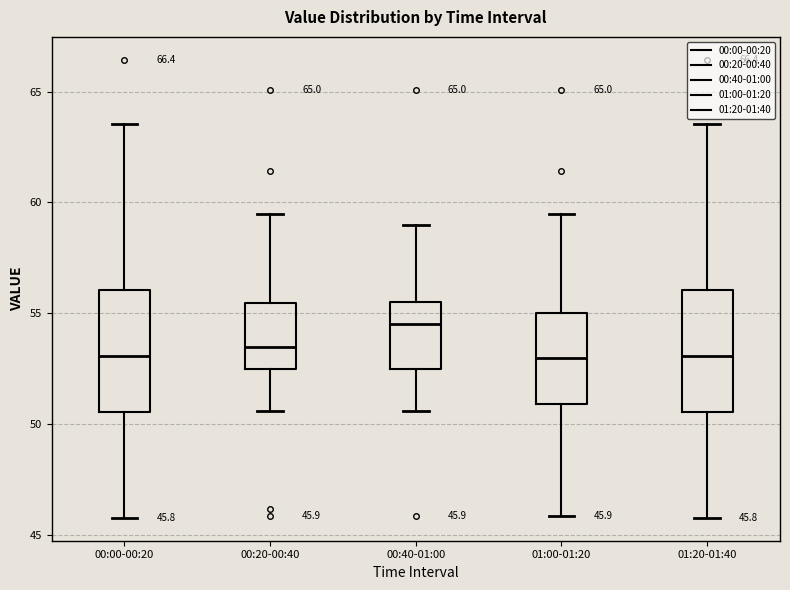

Which box's median line is the highest?

00:40-01:00